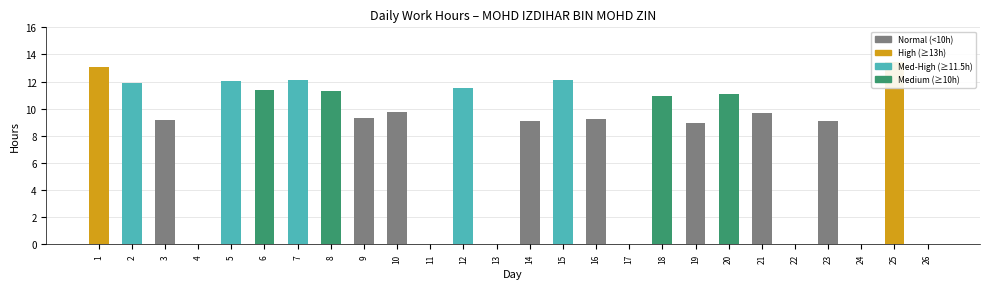

Are the bars horizontal?

No